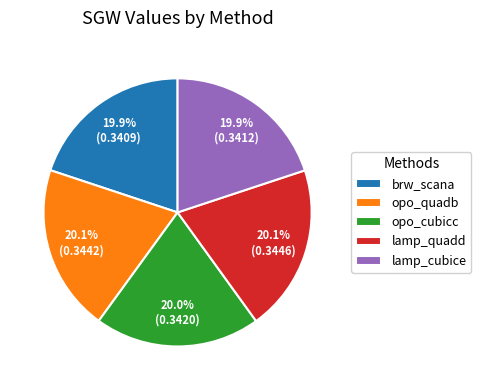

To the nearest percent, what portion does lamp_quadd represent?

20%